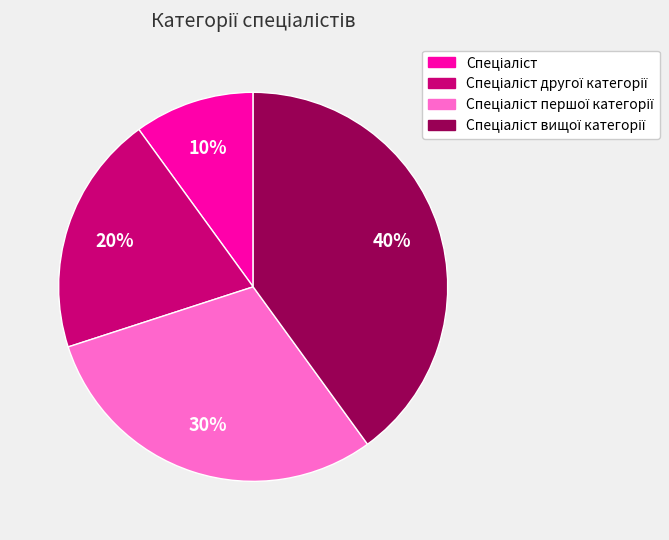

Is there any slice that represents more than half of the pie?

No